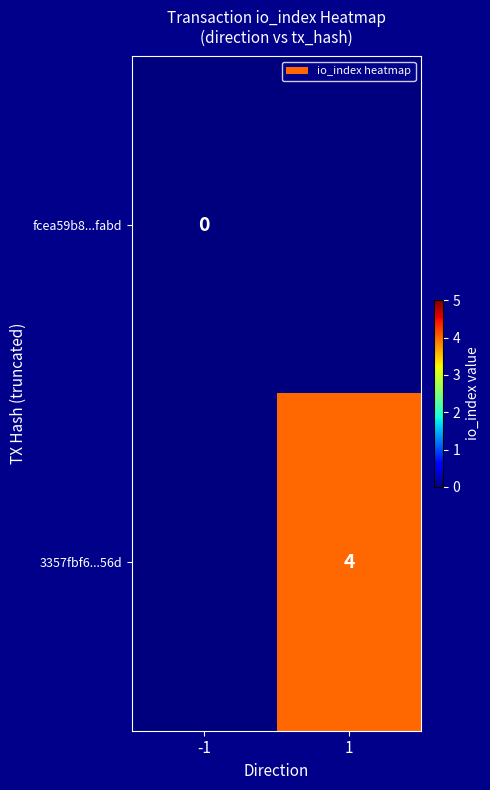

The value of 3357fbf6...56d at 1 is 7. True or false?

False